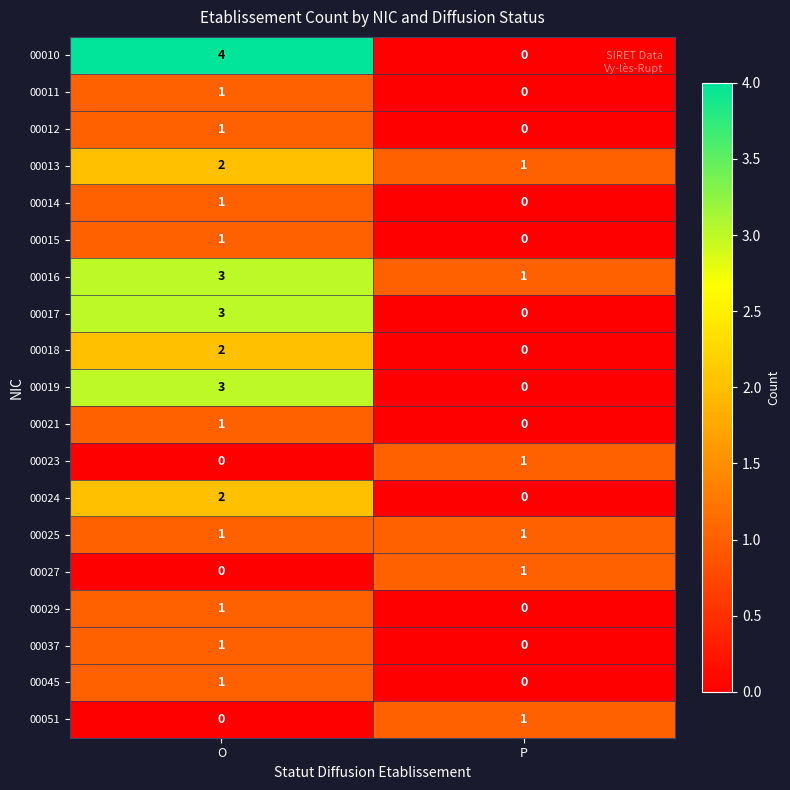

True or false: 00017 has a value of 5 at O.

False